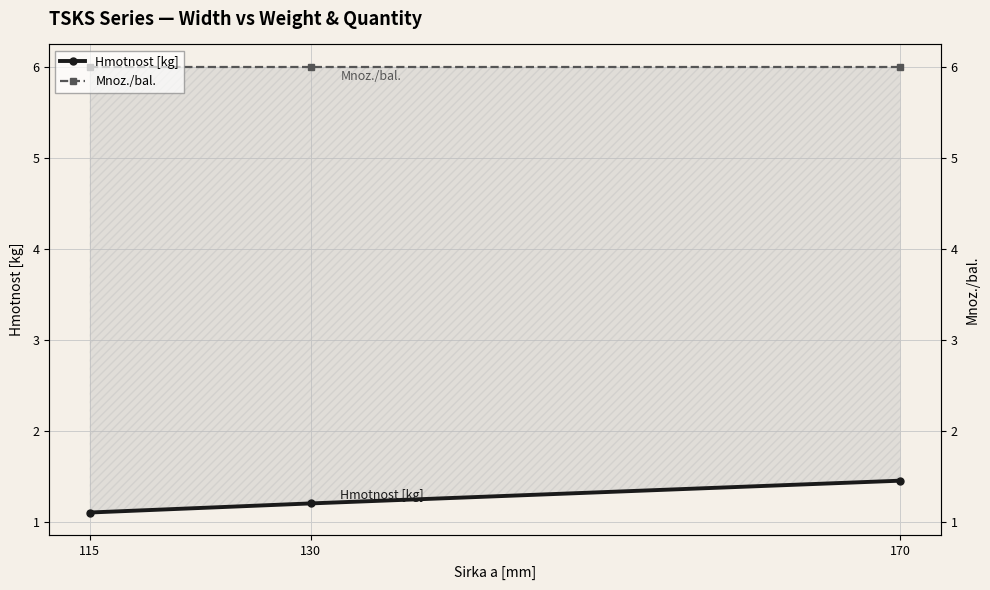

Which category has the lowest value in the Hmotnost [kg] series?

115